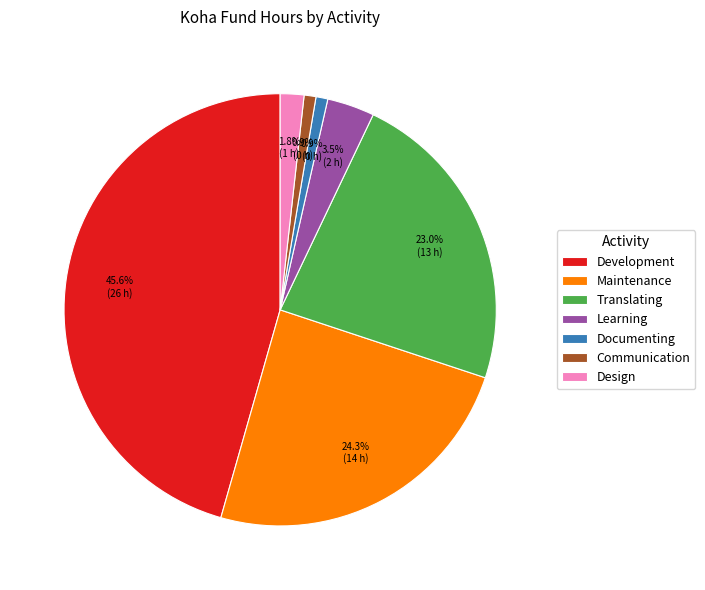

Between Translating and Communication, which is larger?

Translating